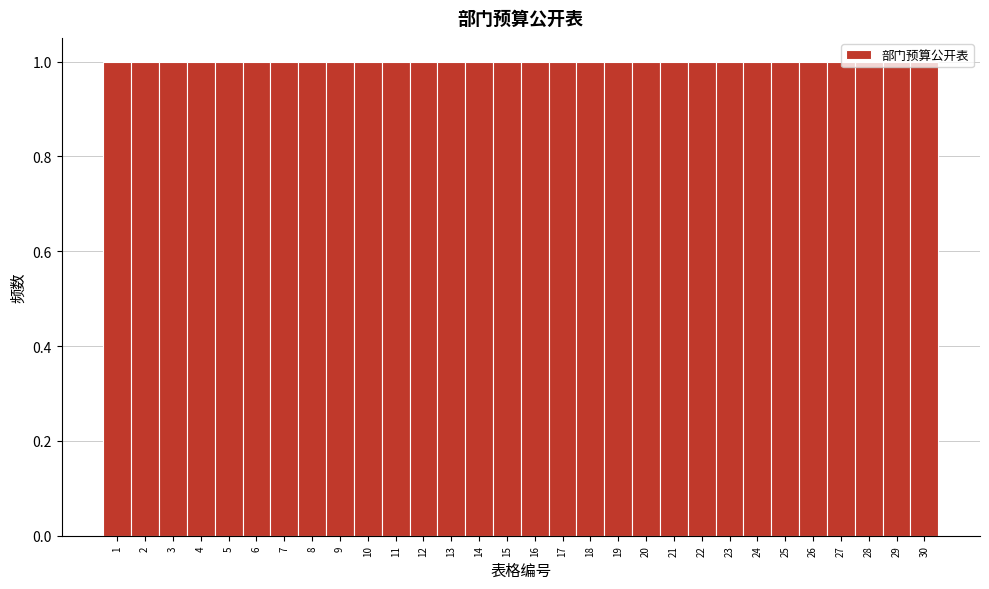

What is the height of the bar covering 24.5 to 25.5 on the x-axis? The values are not printed on the chart, so give them approximately, as read against the axis.

1